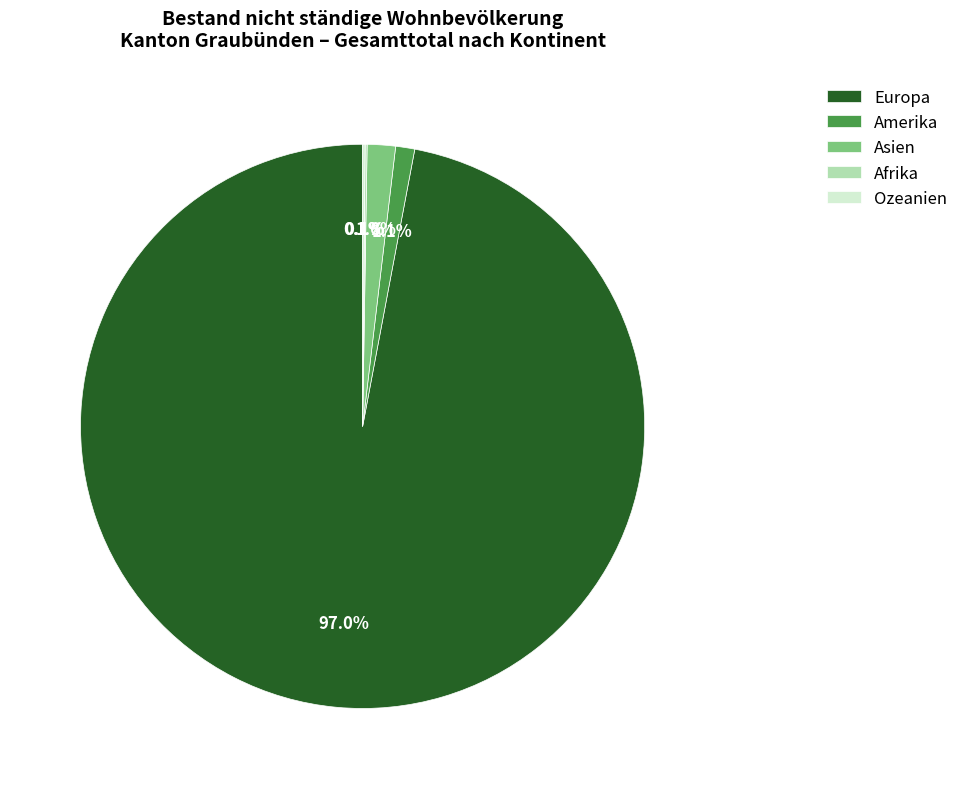

How much of the chart is everything except Asien?

98.4%